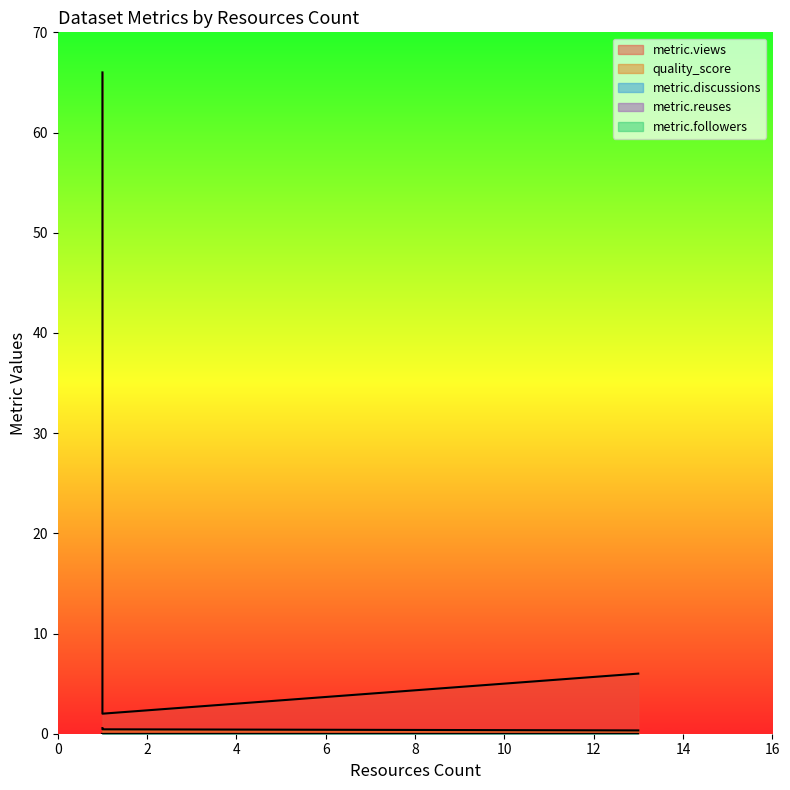

What are all the series names shown in the legend?

metric.views, quality_score, metric.discussions, metric.reuses, metric.followers